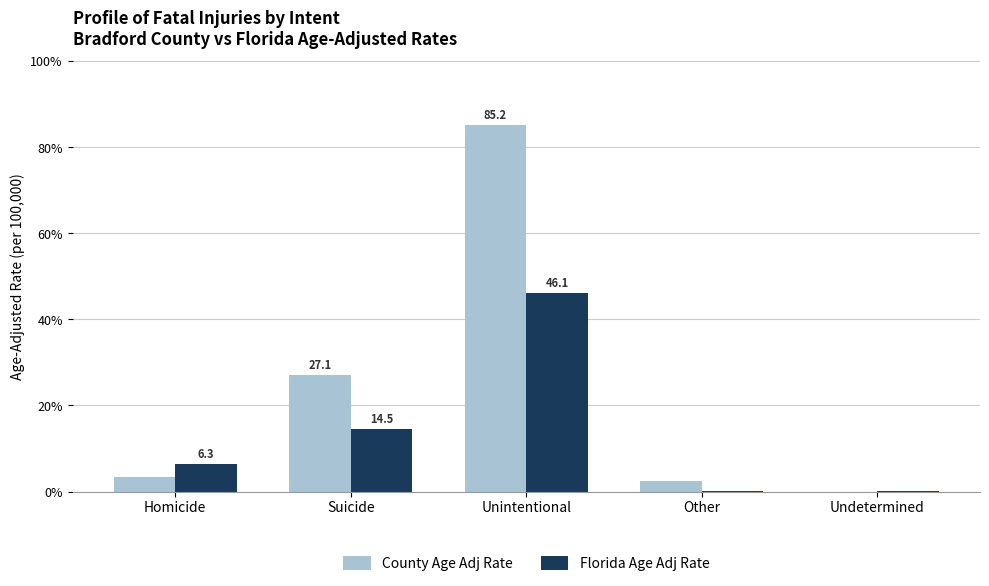

What is the highest value of the Florida Age Adj Rate series?

46.1